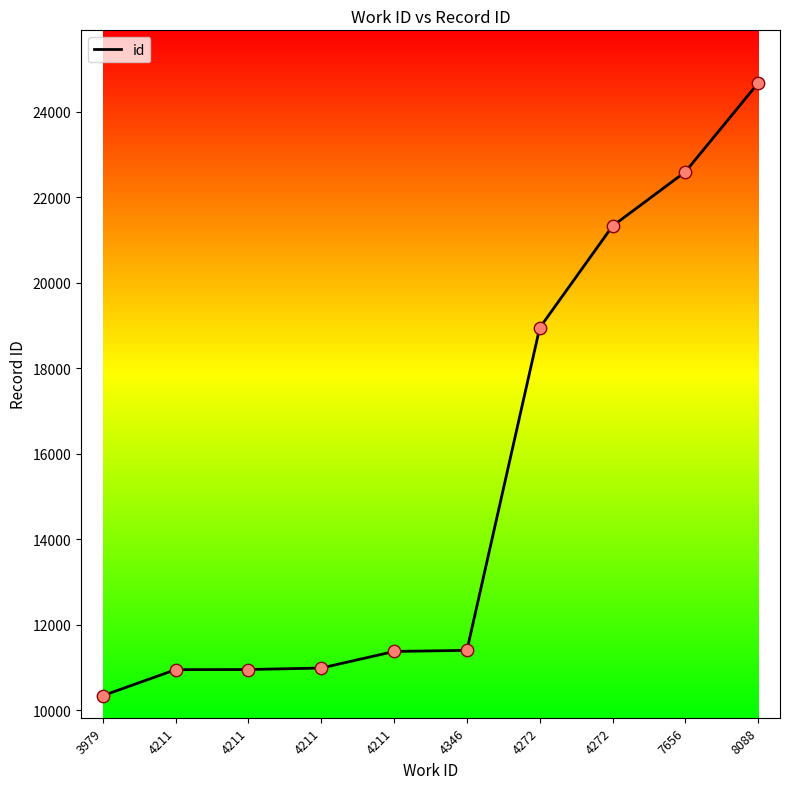

How many lines are shown in the chart?

1